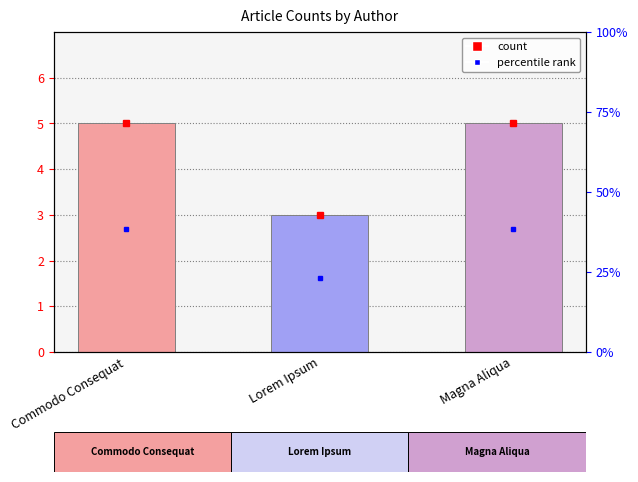

Reading left to right, transcribe all the data shown in this chart.

count: Commodo Consequat=5.0	Lorem Ipsum=3.0	Magna Aliqua=5.0
percent: Commodo Consequat=38.5	Lorem Ipsum=23.1	Magna Aliqua=38.5